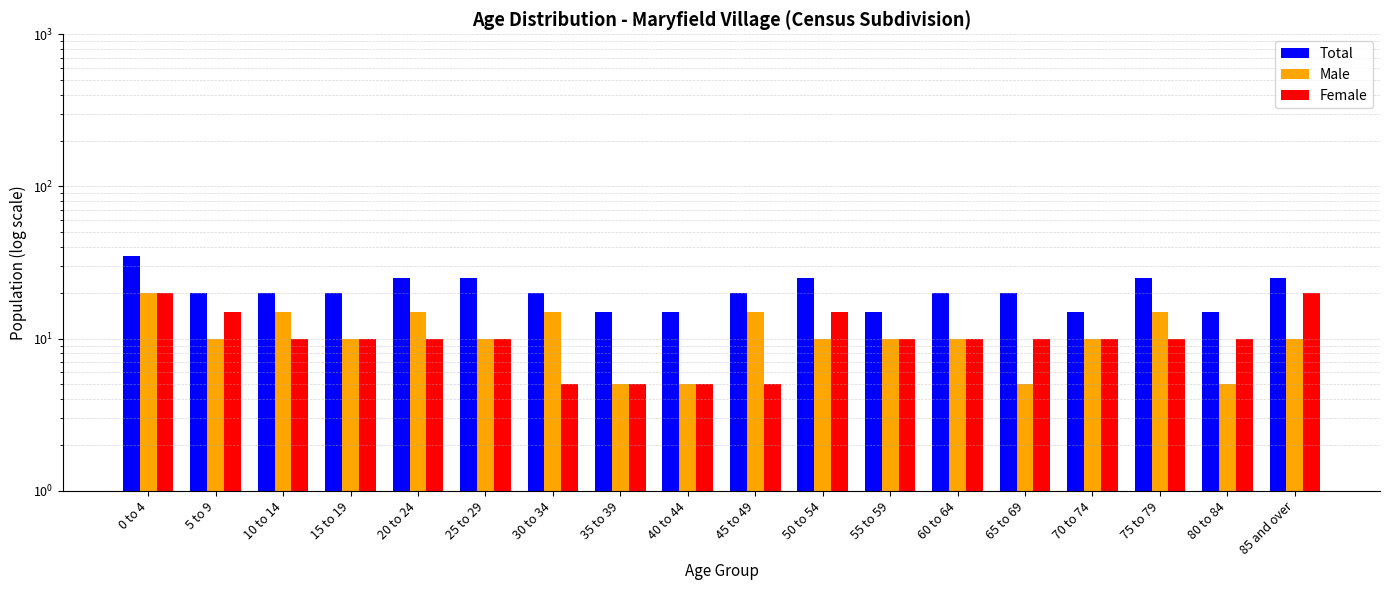

What is the value of the Total bar at the 15th from the left?

15